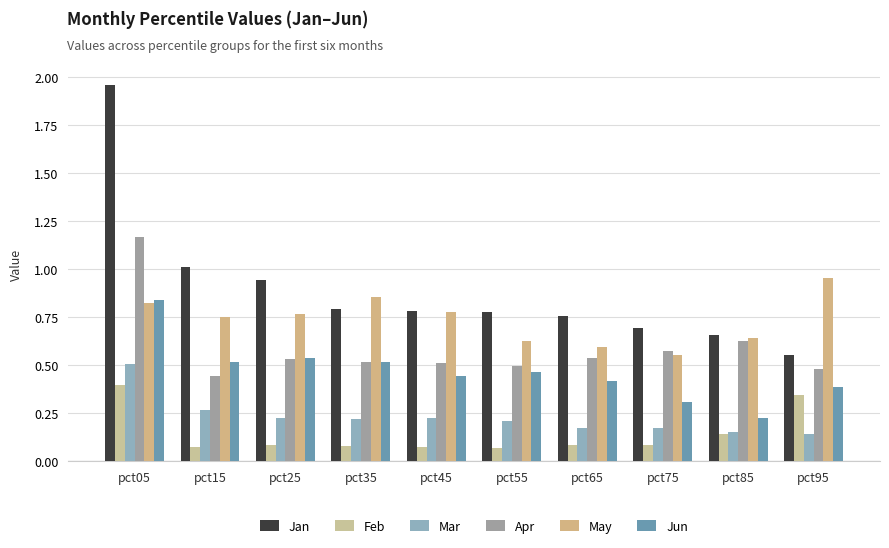

Rank the series by their maximum value, from highest to lowest.

Jan, Apr, May, Jun, Mar, Feb